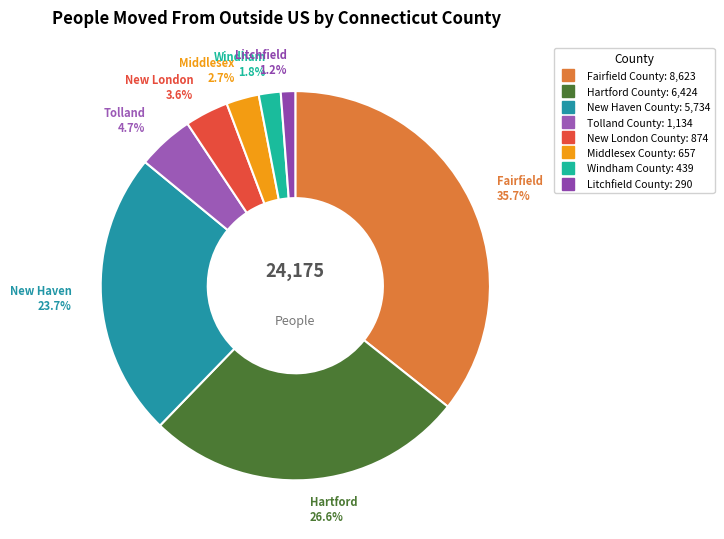

What is the total percentage of Litchfield County and Windham County?

3.0%